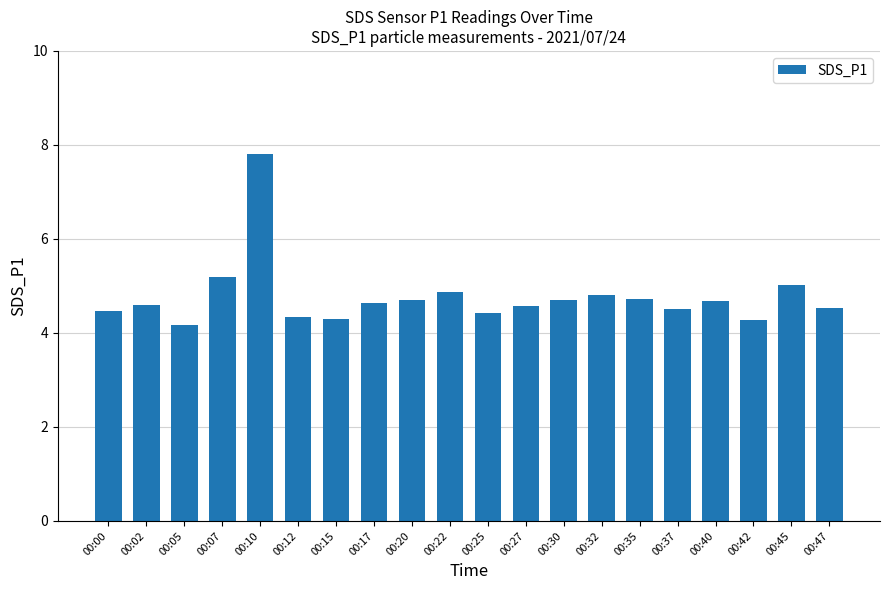

Which label corresponds to the smallest value in the chart?

00:05